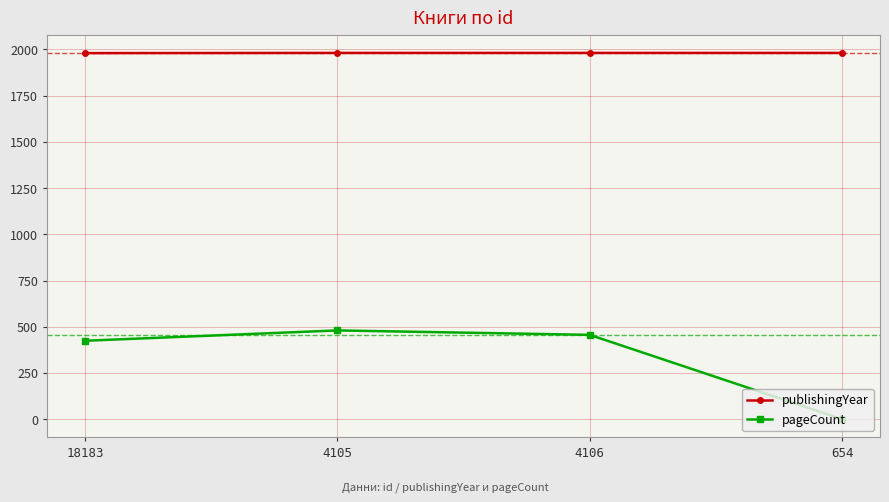

True or false: pageCount and publishingYear intersect in this chart.

False